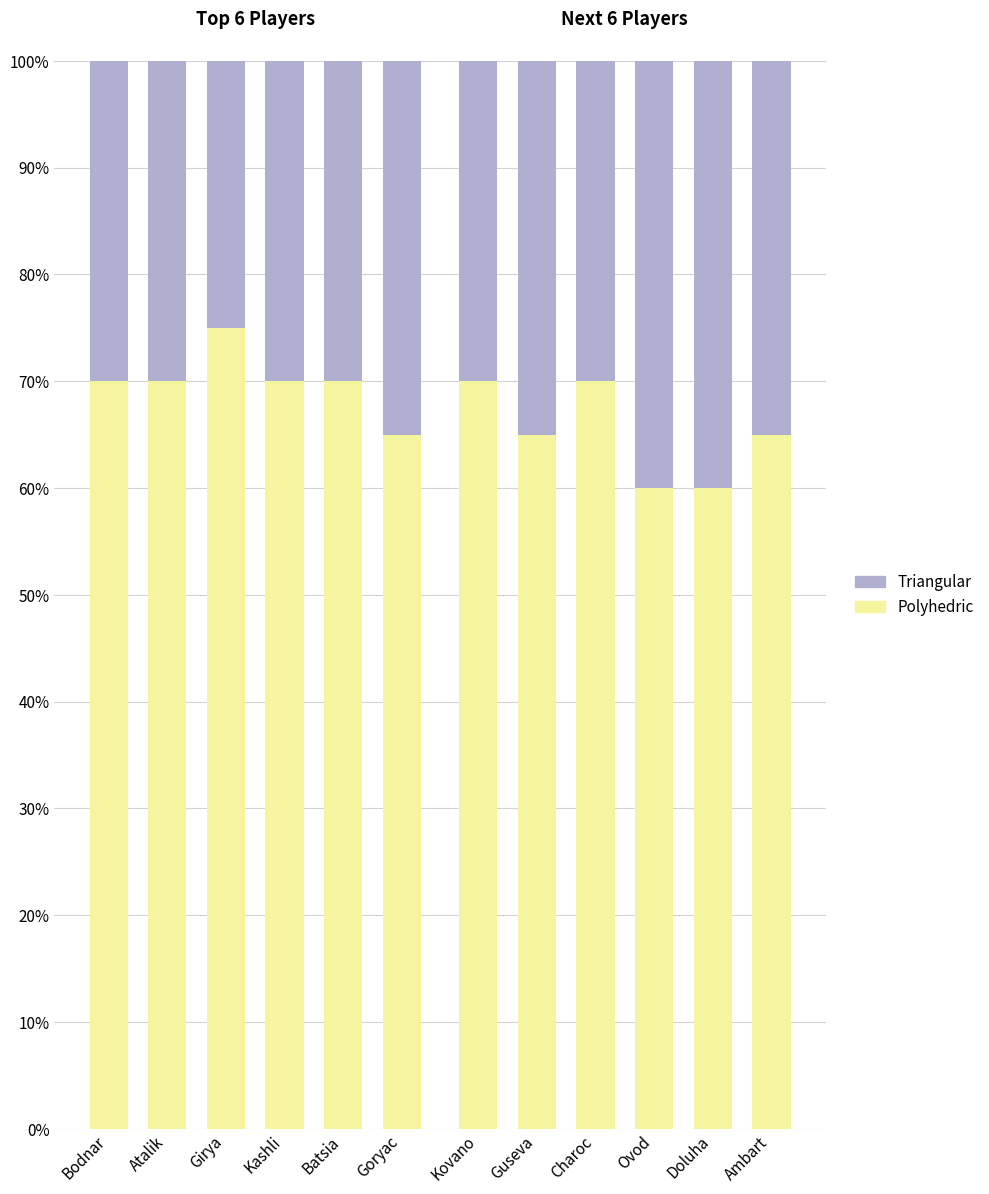

What is the total value across all series at Goryac?

100